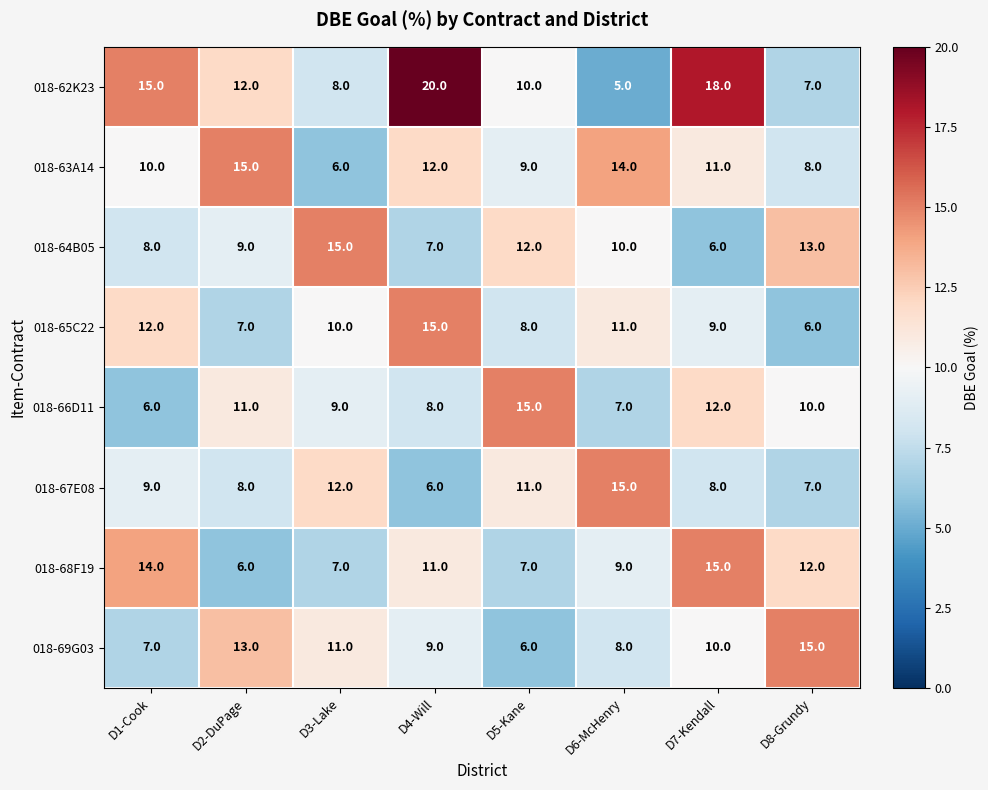

Which series has the largest total across all categories?

018-62K23